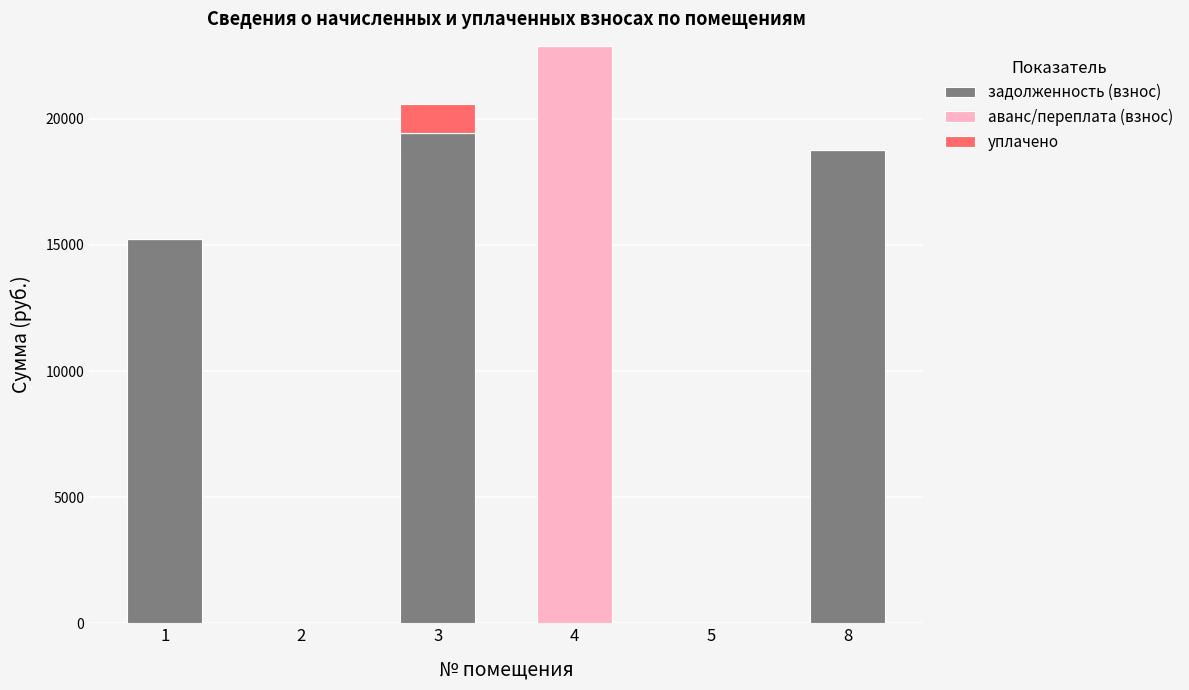

The value of задолженность (взнос) at 1 is 15236.9. True or false?

True